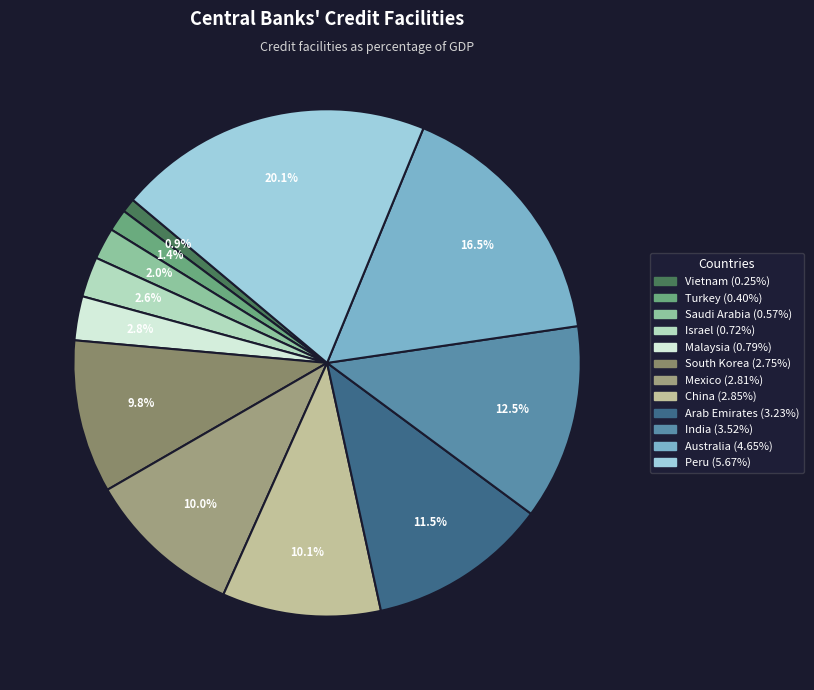

What is the total percentage of Arab Emirates and Malaysia?

14.3%